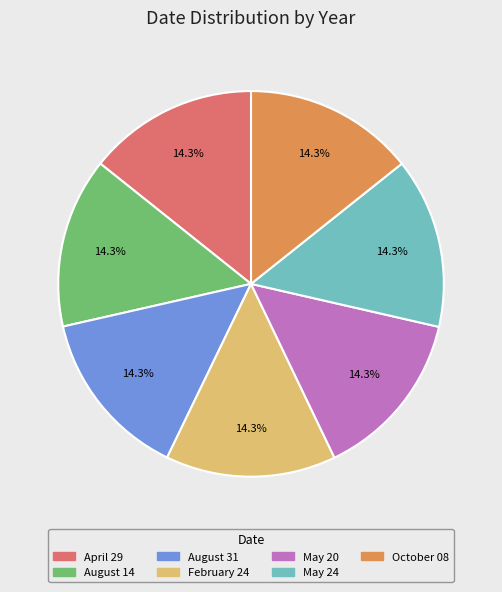

Combined, what portion of the pie is May 24 and April 29?

28.6%